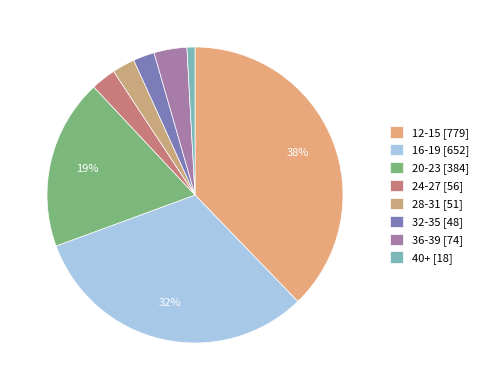

True or false: 12-15 accounts for 43% of the total.

False